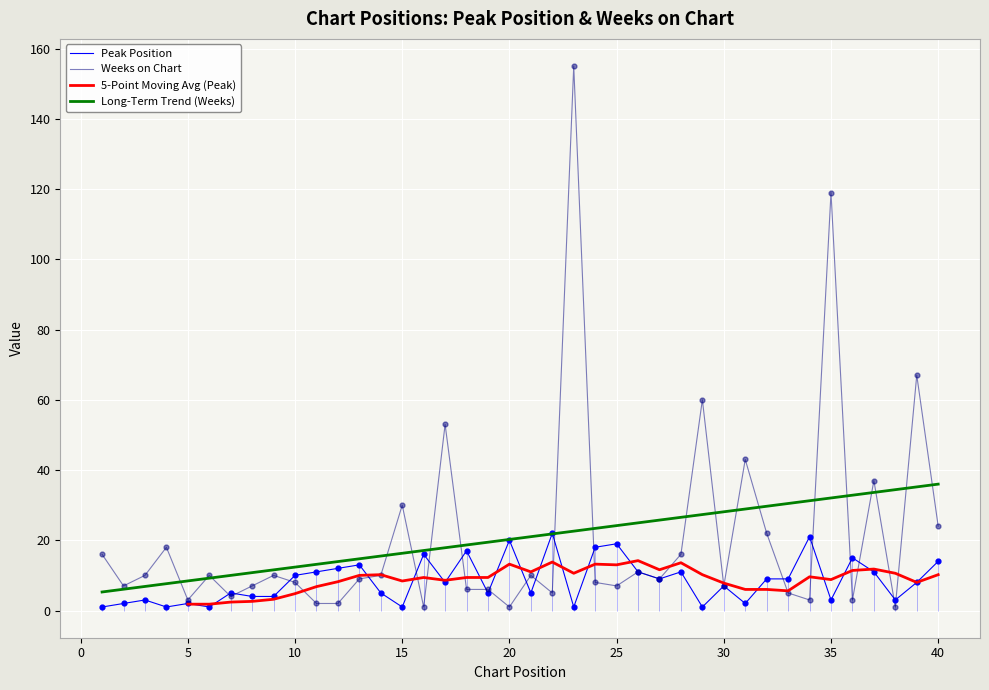

At which category is the sum across all series the highest?

23